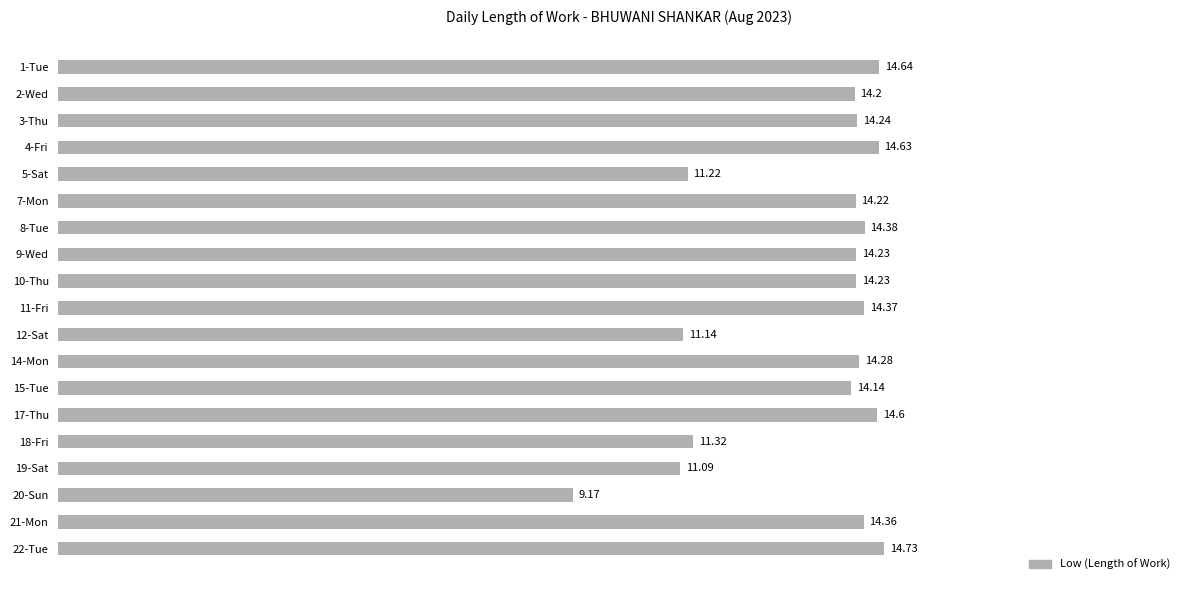

What is the difference between the second highest and minimum values?

5.5